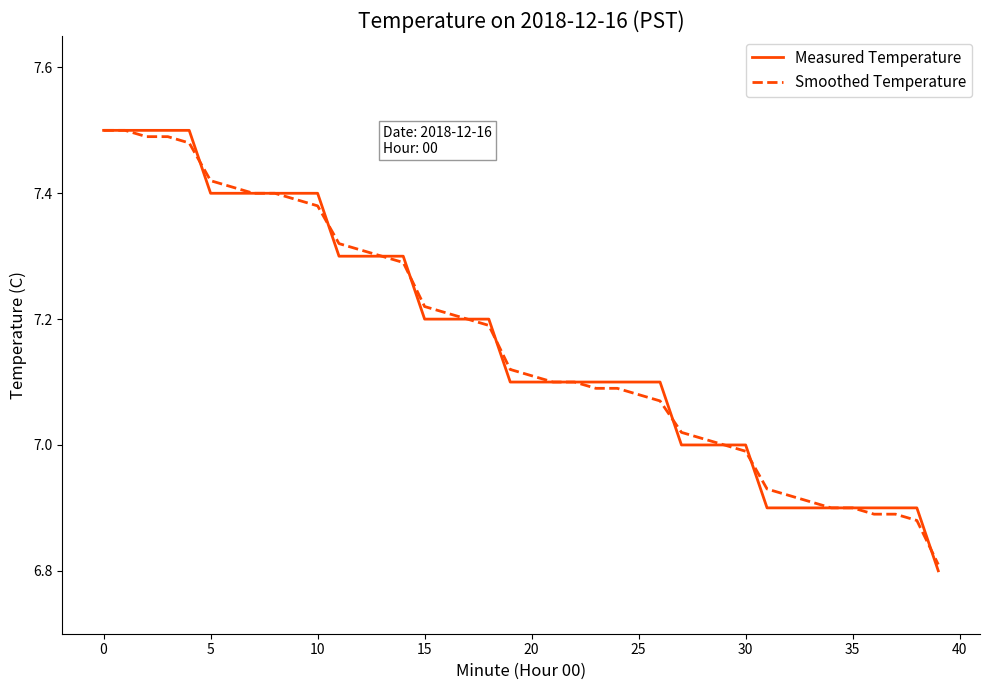

Which series has the largest range (max minus min)?

Measured Temperature